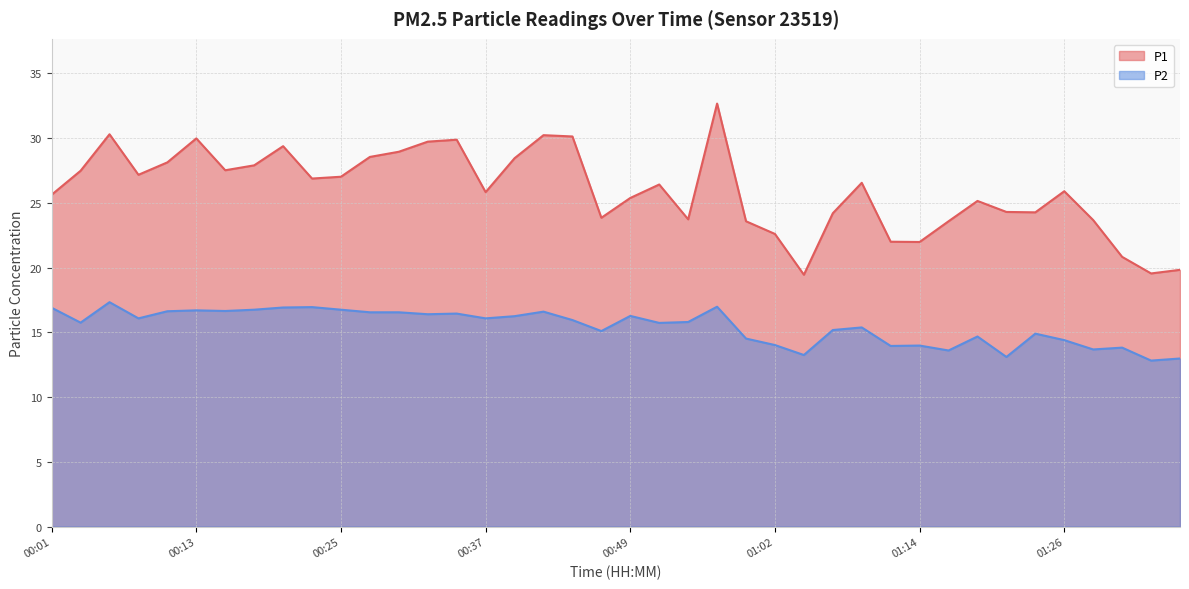

Between 00:28 and 00:52, which is larger?

00:28